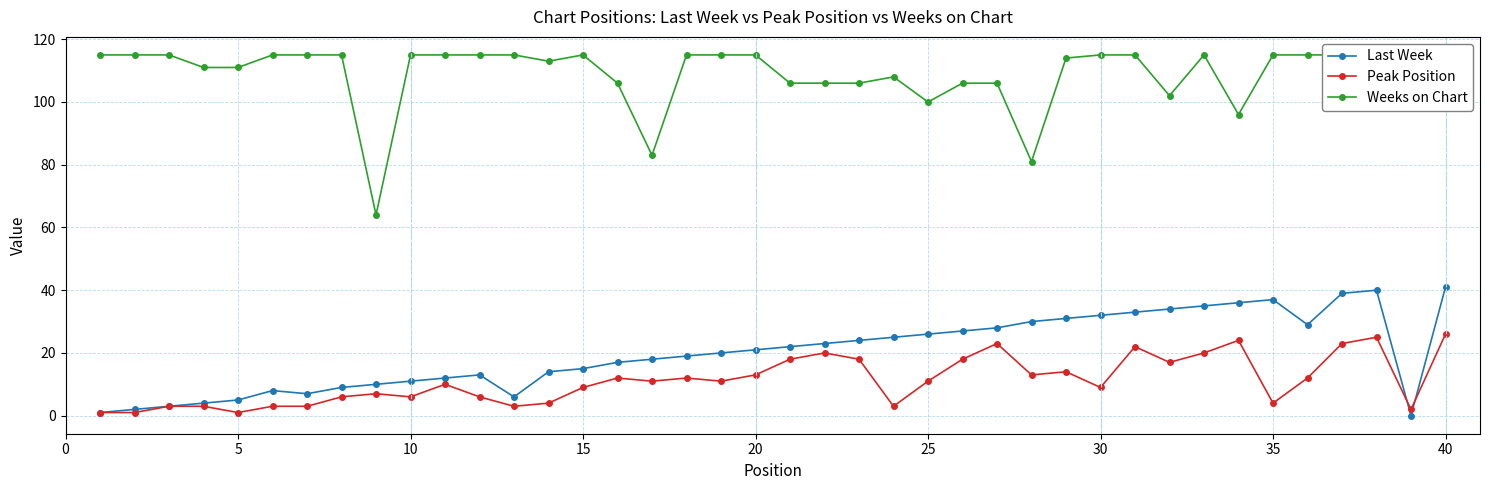

How many categories are shown in the chart?

40